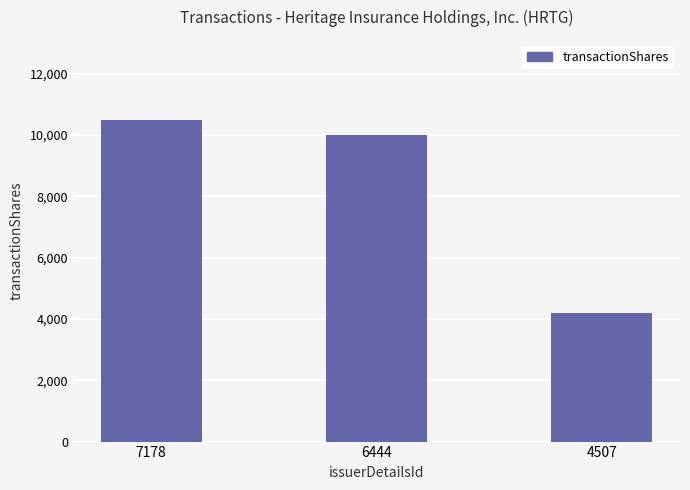

At which label is the value closest to 7343?

6444